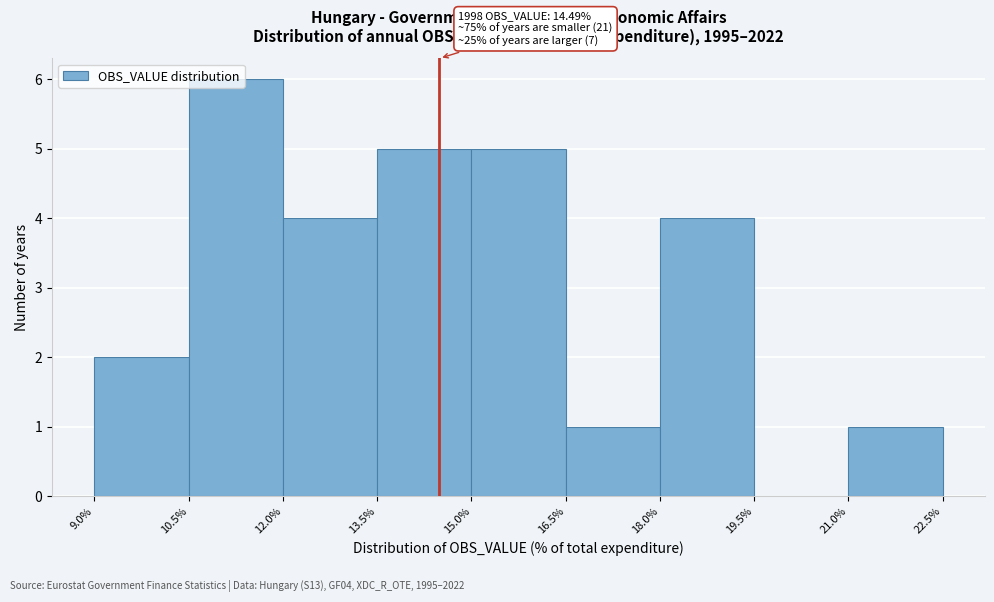

Which range on the x-axis has the tallest bar?

10.5% to 12.0%